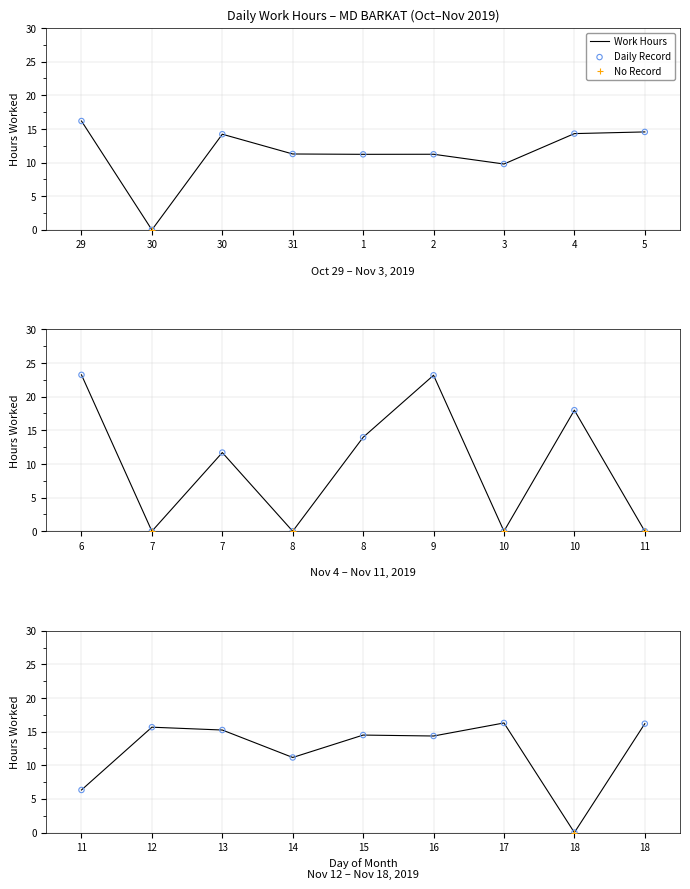

What is the change in value from 3 to 4?

+4.5